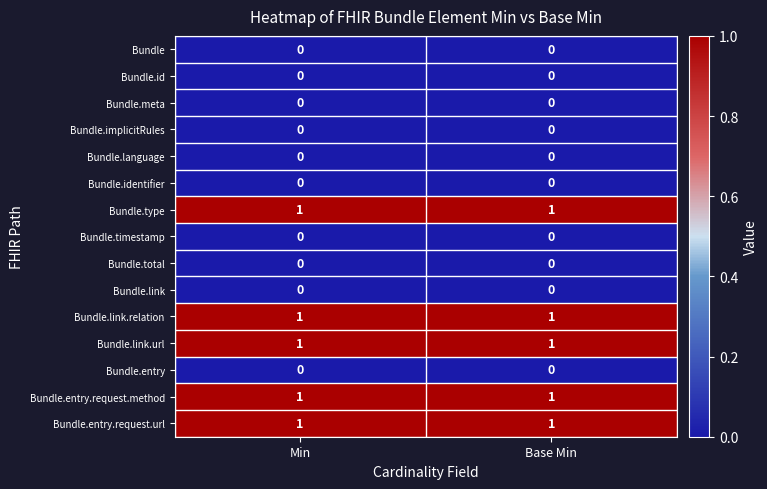

The Bundle.type series shows 1 at Min. True or false?

True